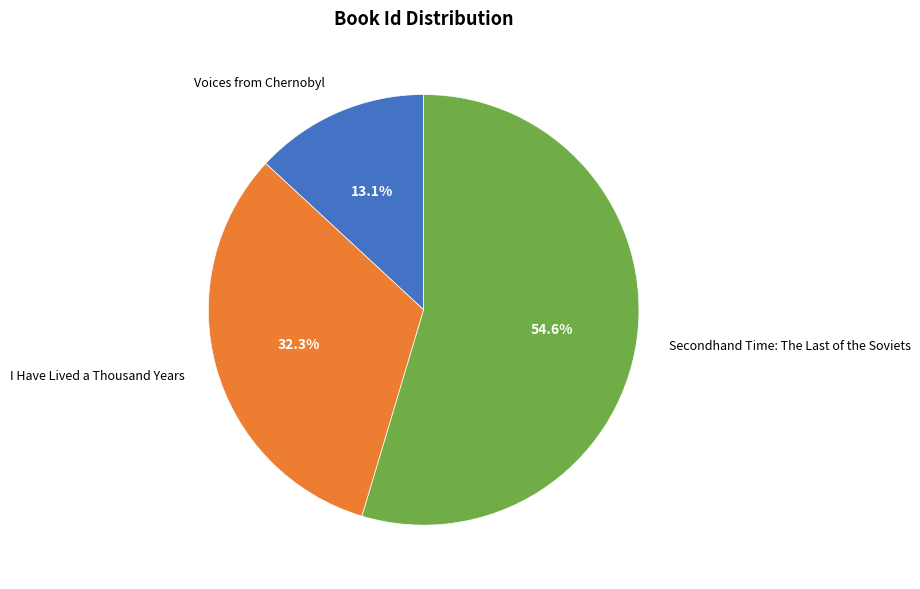

Approximately how many times larger is the value at Voices from Chernobyl compared to I Have Lived a Thousand Years?

0.4